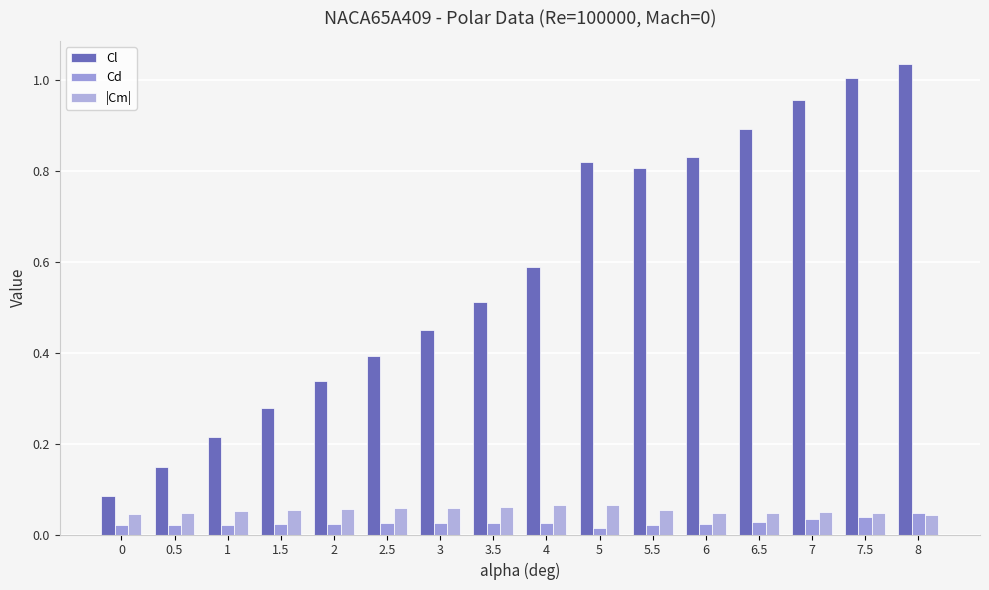

What is the difference between the highest and lowest values at 1.5?

0.3